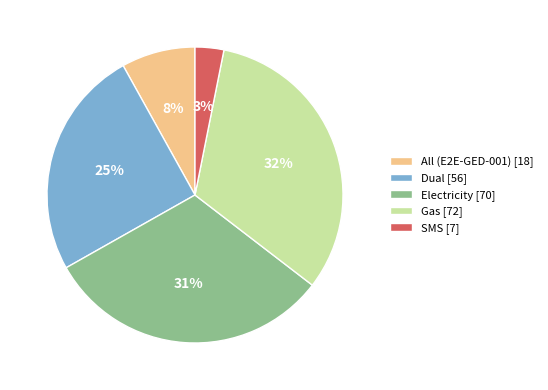

Which has a higher value, All (E2E-GED-001) or Gas?

Gas